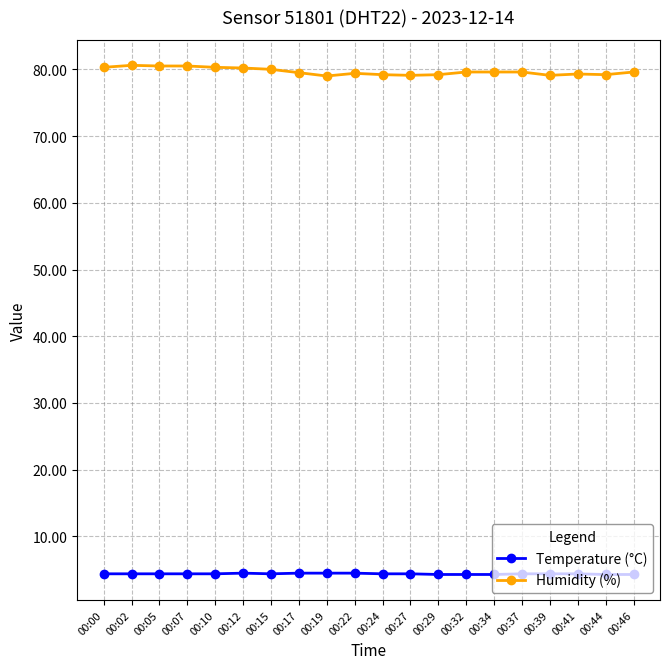

What is the value of the Temperature (°C) point at the 9th from the left?

4.5